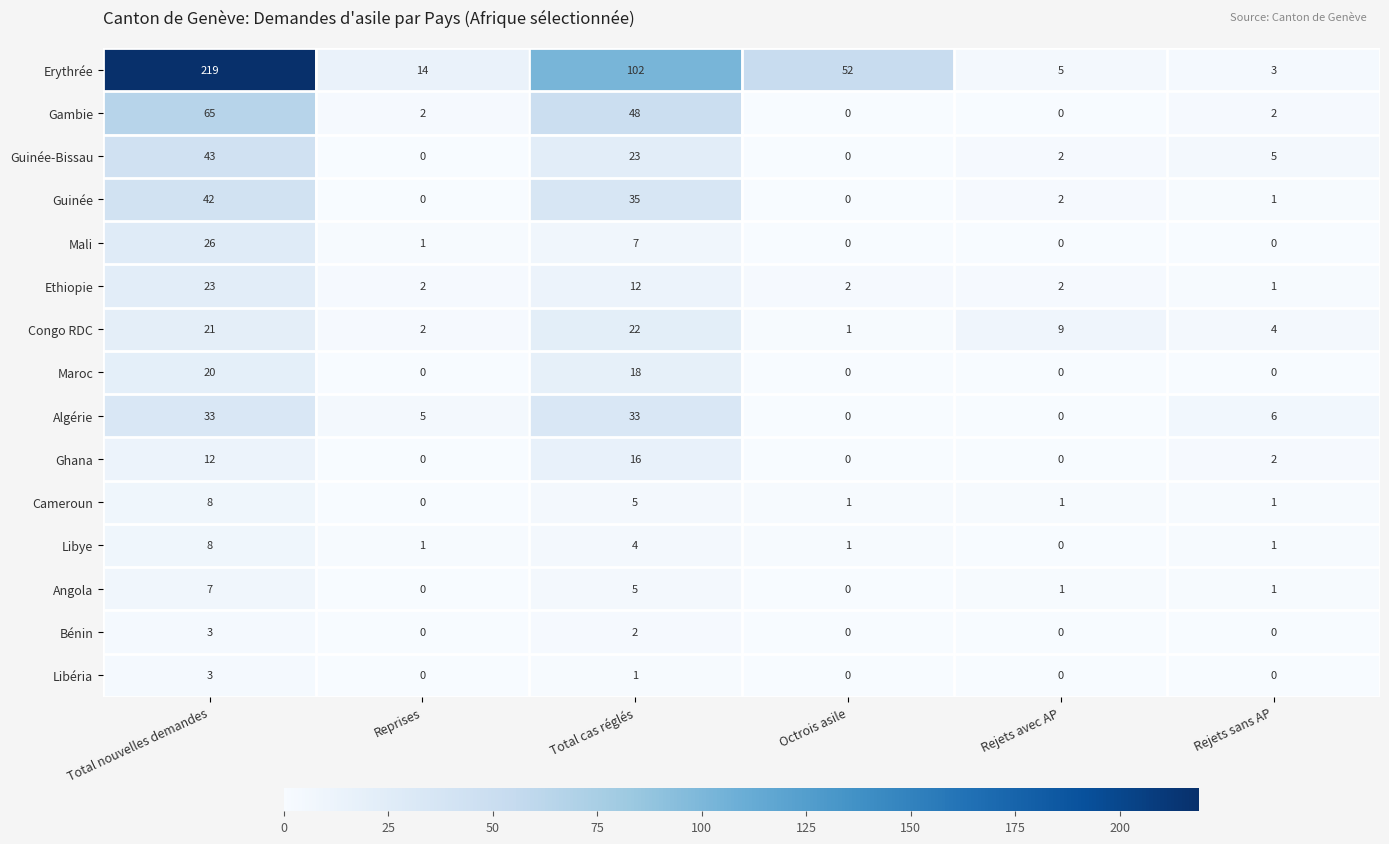

Which series has the largest range (max minus min)?

Erythrée